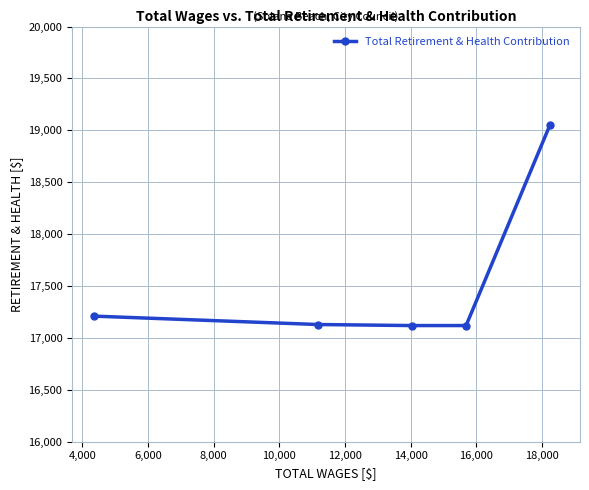

What is the value of the 5th point from the left?

19054